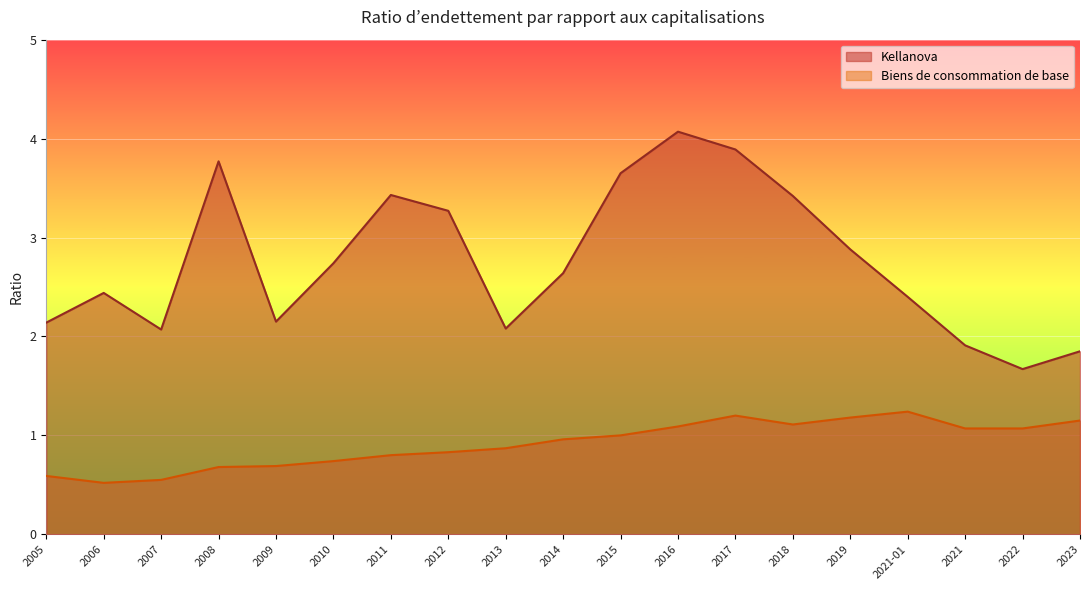

Which series has the largest total across all categories?

Kellanova